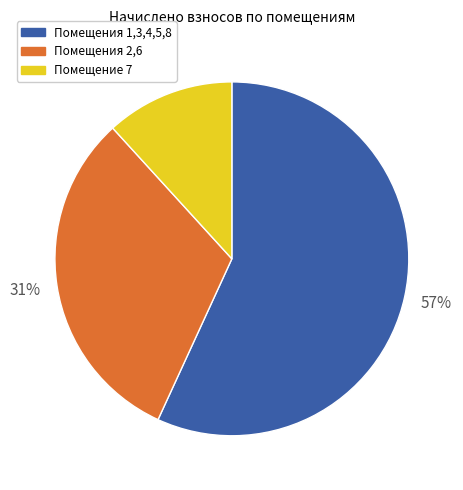

To the nearest percent, what is the average slice percentage?

33%